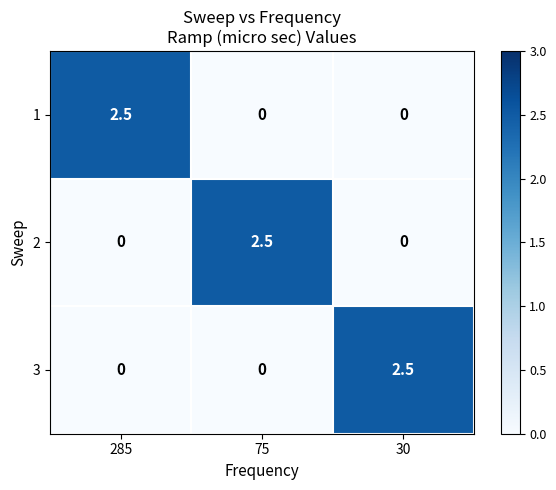

What is the sum of all 2 values?

2.5